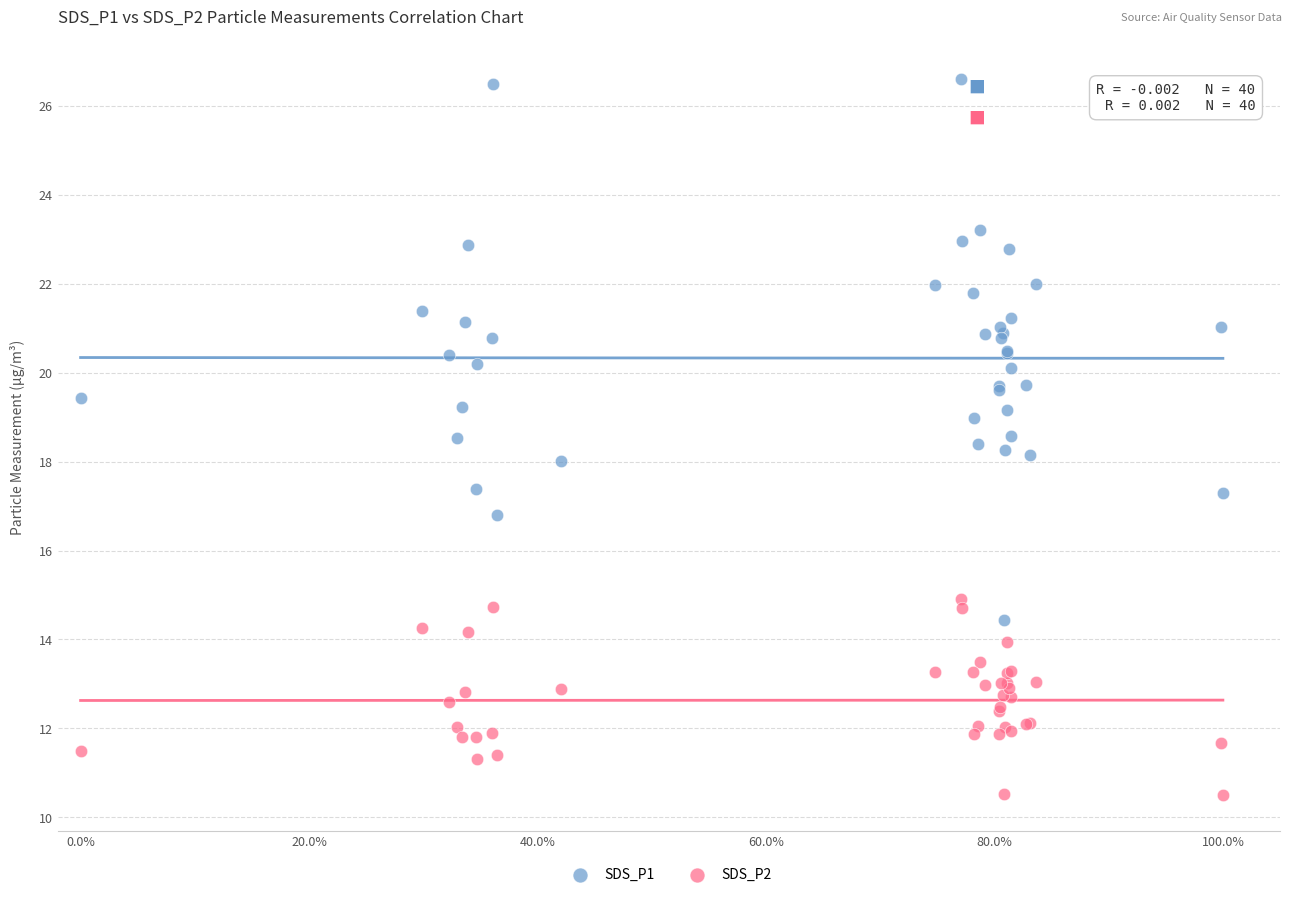

Which series has the widest spread of Y values?

SDS_P1